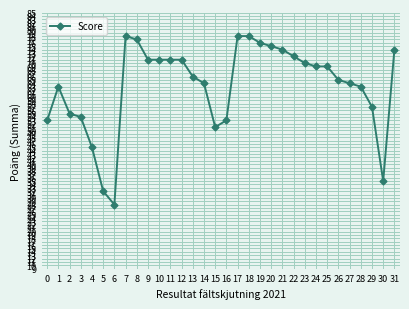

Where does the data first go above 69?

7